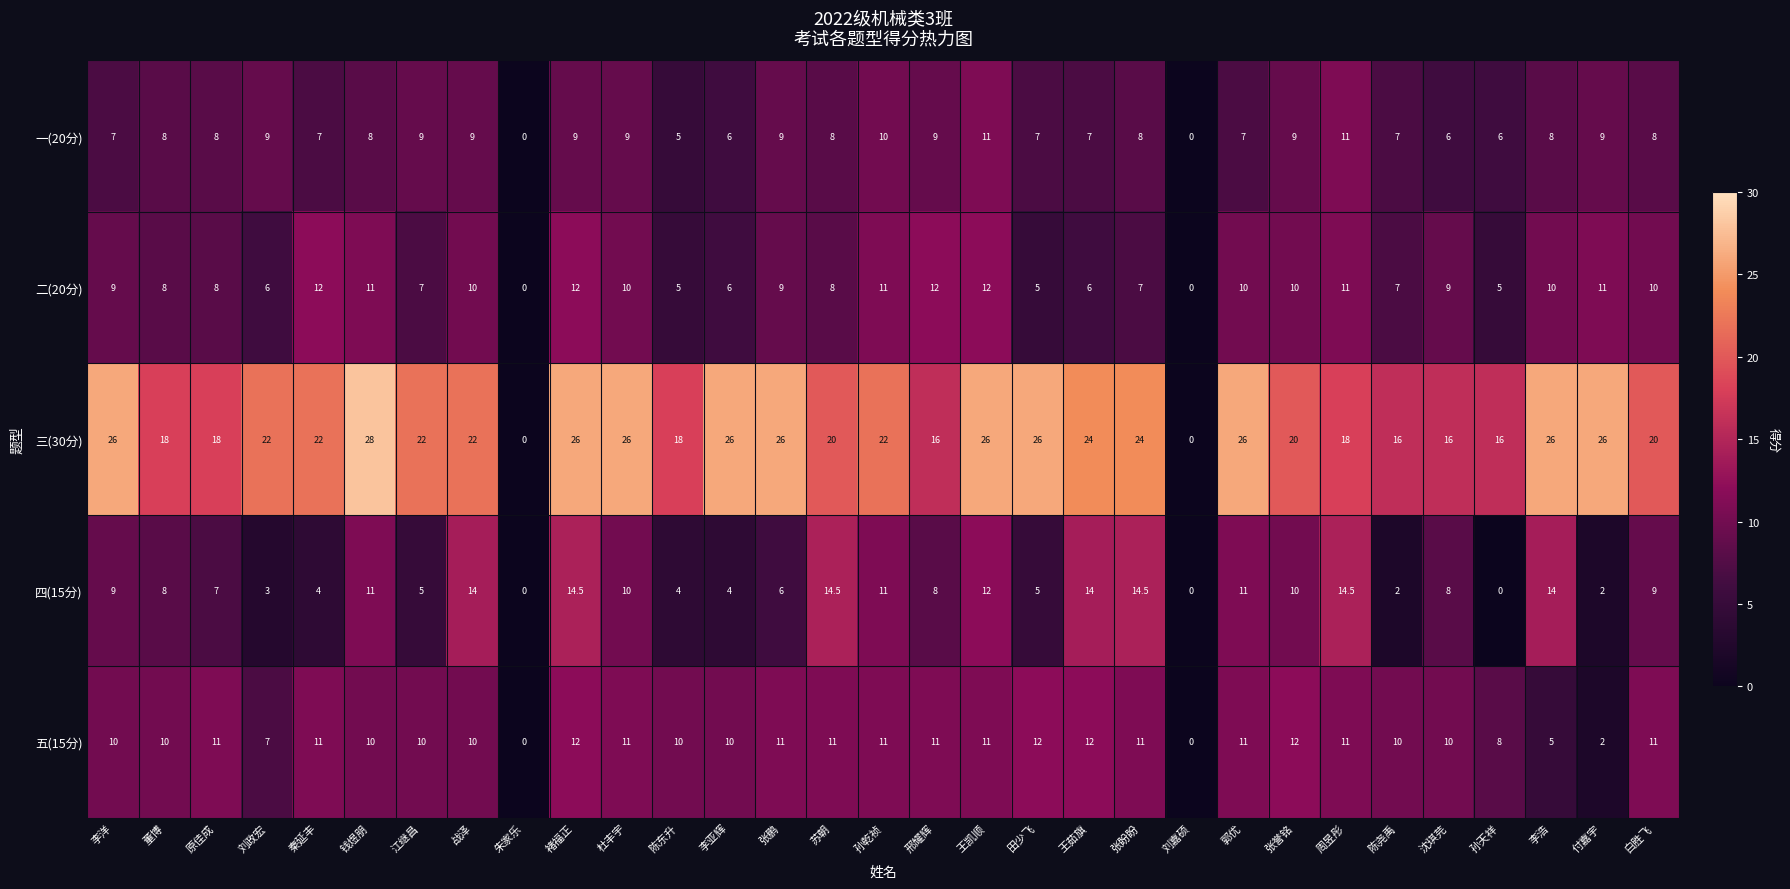

Between 董博 and 杜丰宇, which series saw the biggest shift?

三(30分)